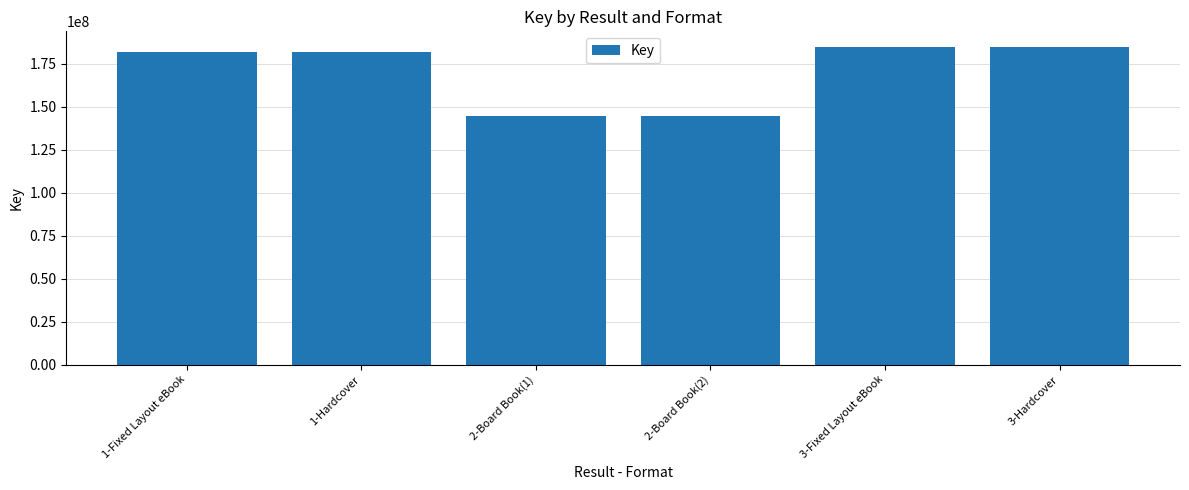

Does the chart contain stacked bars?

No